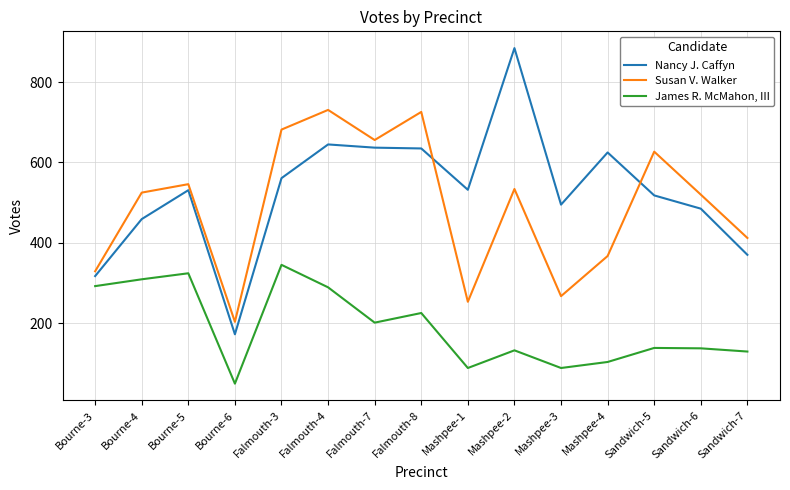

The value of Susan V. Walker at Falmouth-7 is 309. True or false?

False